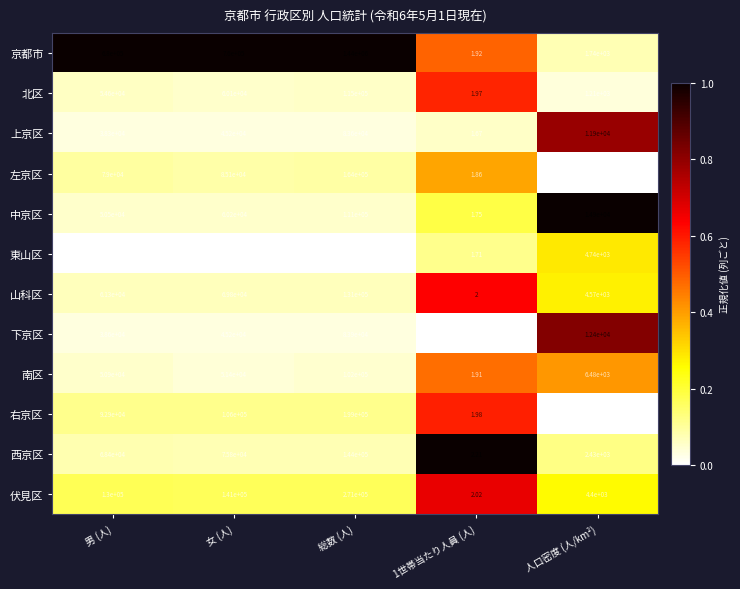

Count the number of categories in the chart.

5